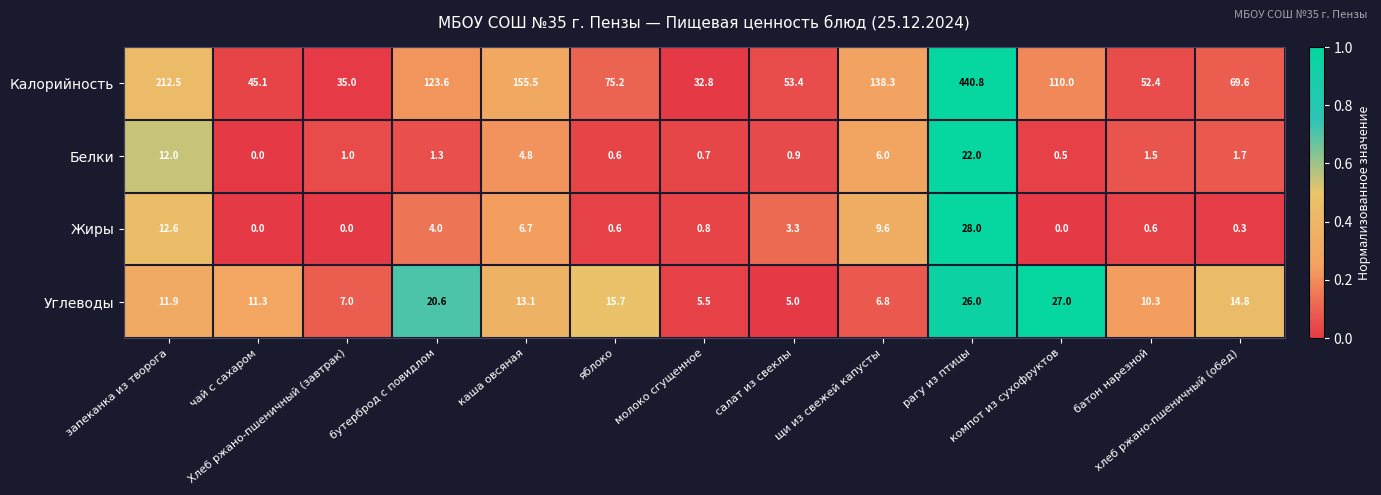

Which series has the largest total across all categories?

Калорийность